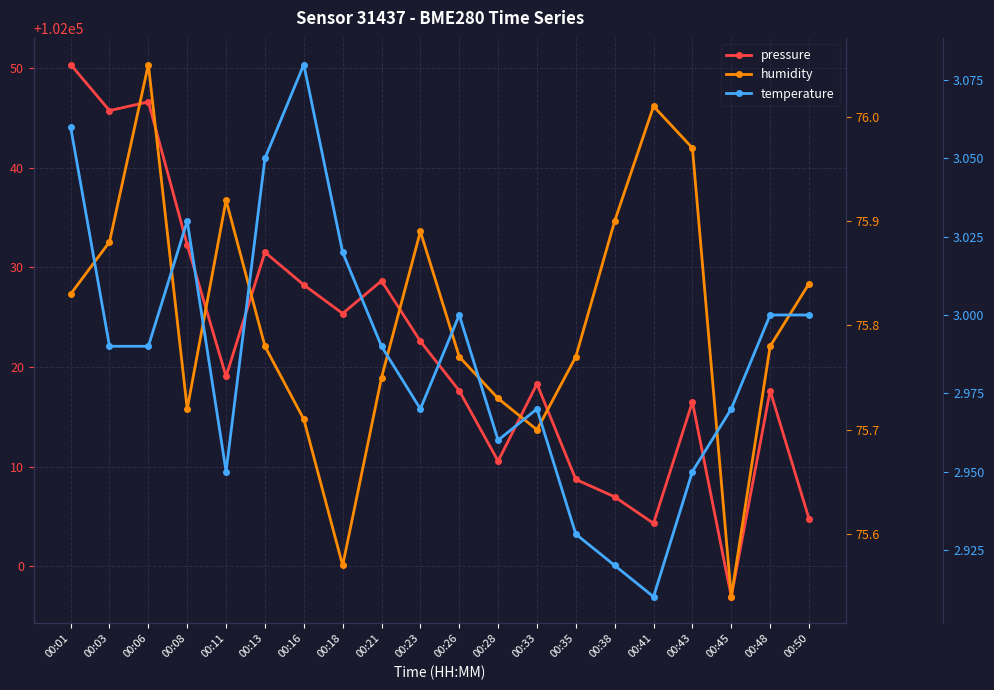

What is the difference between the humidity values at 00:18 and 00:08?

0.2